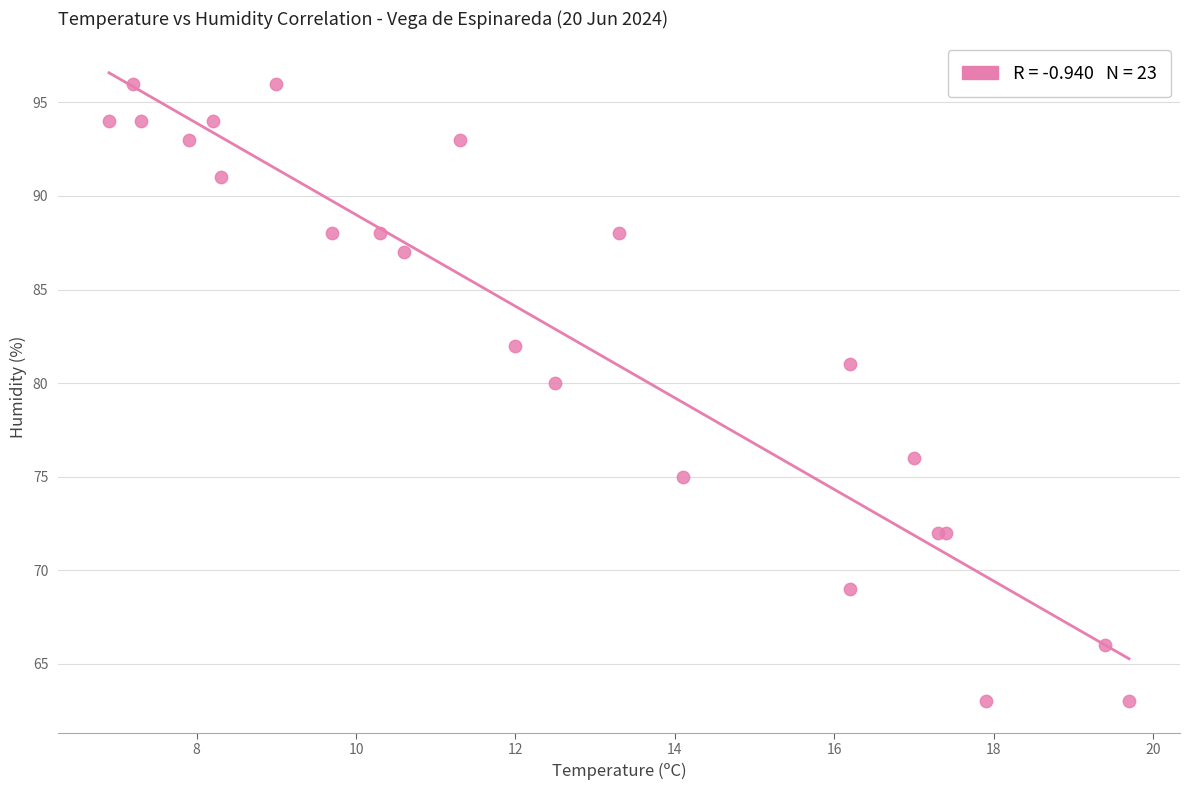

What Y value in the scatter plot is closest to 79?

80